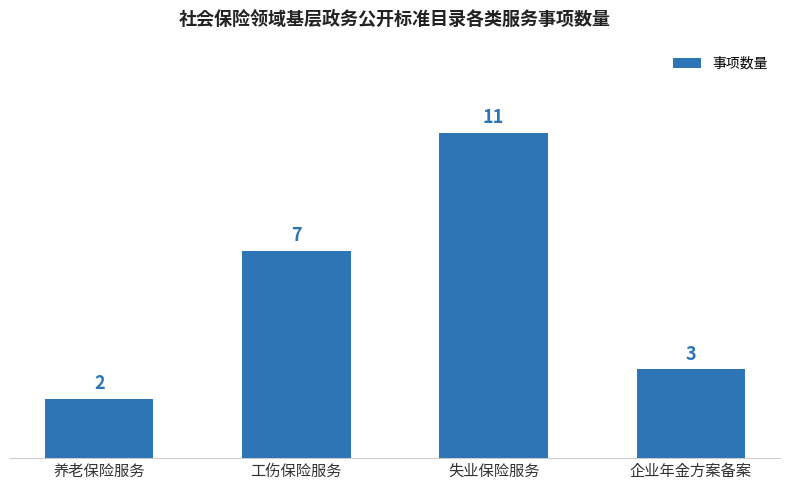

How many series are shown in this chart?

1